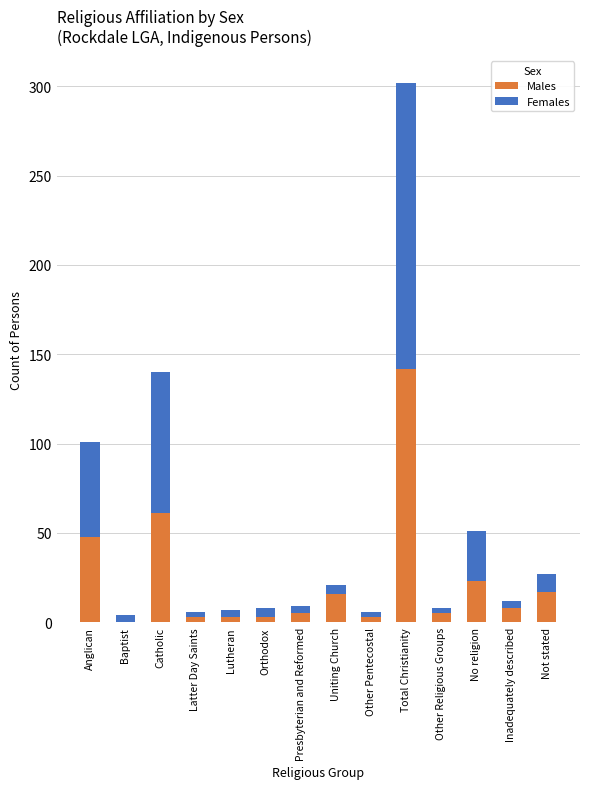

What are all the series names shown in the legend?

Males, Females